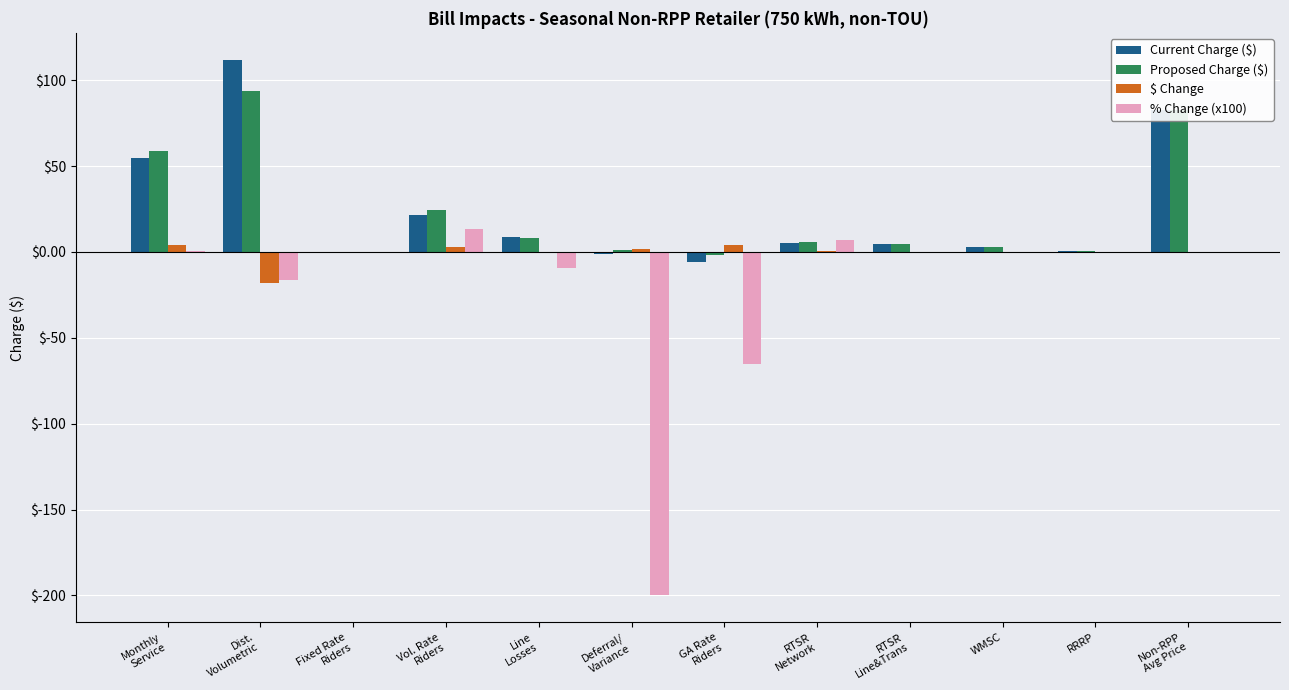

Is the value of Proposed Charge ($) at Vol. Rate
Riders greater than the value of Current Charge ($) at Non-RPP
Avg Price?

No